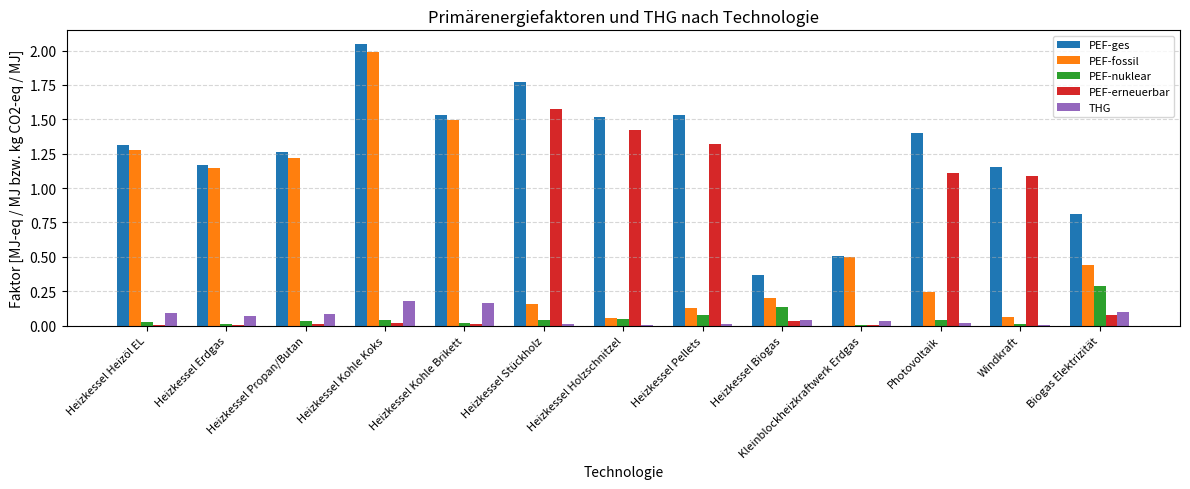

How many groups of bars are there?

13